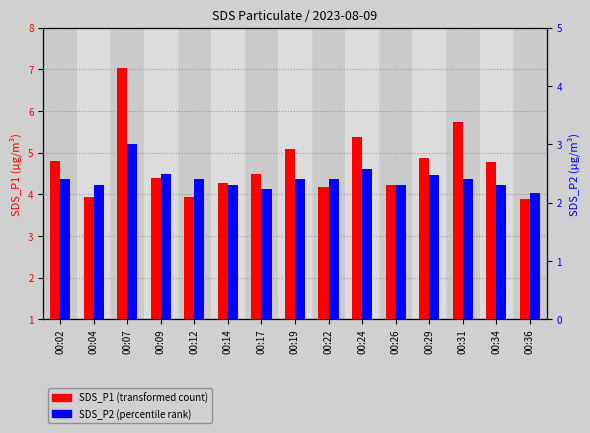

What is the value of the SDS_P2 bar at the 5th from the left?

2.4